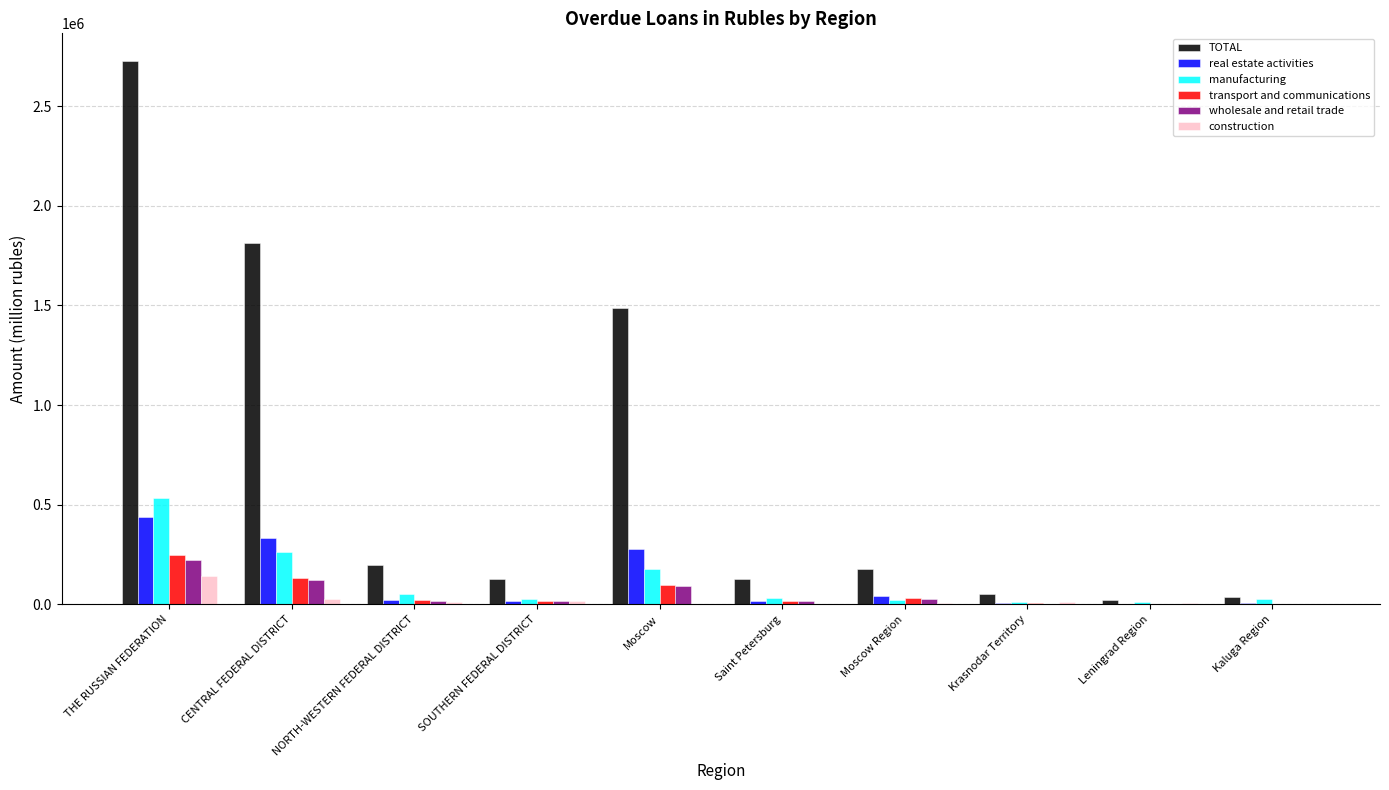

What is the sum of the transport and communications values at SOUTHERN FEDERAL DISTRICT and Krasnodar Territory?

21675